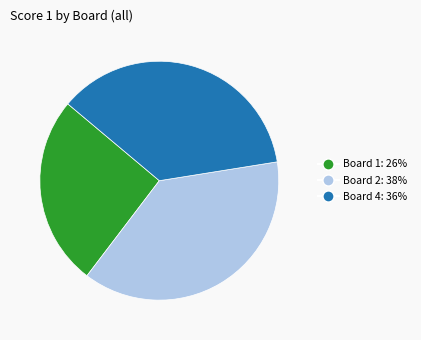

Is there any slice that represents more than half of the pie?

No